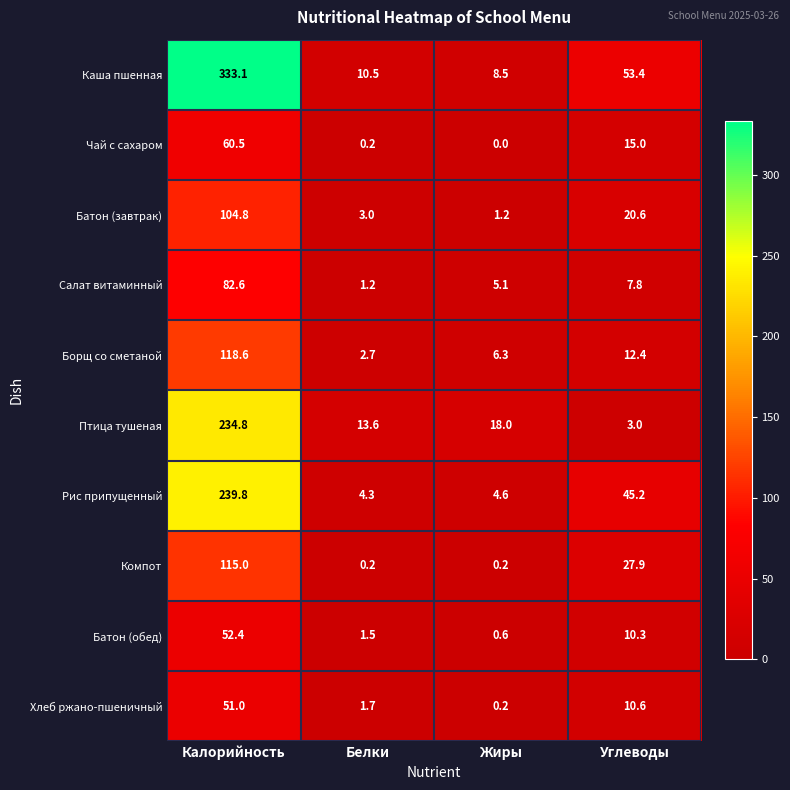

At which label does Рис припущенный first exceed 45?

Калорийность